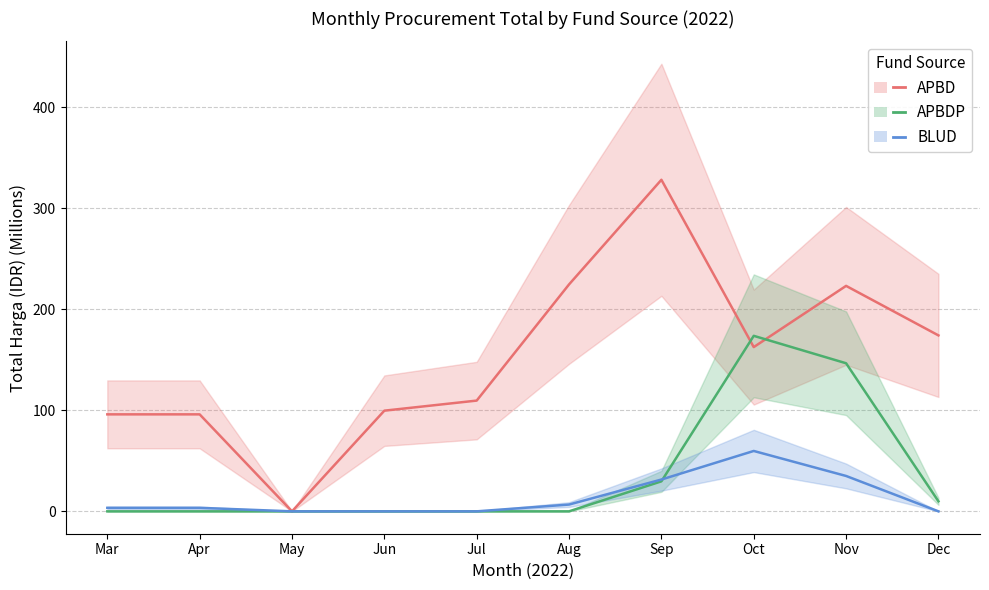

Reading left to right, transcribe all the data shown in this chart.

APBD: Mar=96.0	Apr=96.0	May=0.0	Jun=99.6	Jul=109.6	Aug=224.5	Sep=328.0	Oct=162.5	Nov=223.1	Dec=174.1
APBDP: Mar=0.0	Apr=0.0	May=0.0	Jun=0.0	Jul=0.0	Aug=0.0	Sep=29.7	Oct=173.6	Nov=146.5	Dec=9.9
BLUD: Mar=3.5	Apr=3.5	May=0.0	Jun=0.0	Jul=0.0	Aug=6.7	Sep=31.5	Oct=59.7	Nov=35.0	Dec=0.0